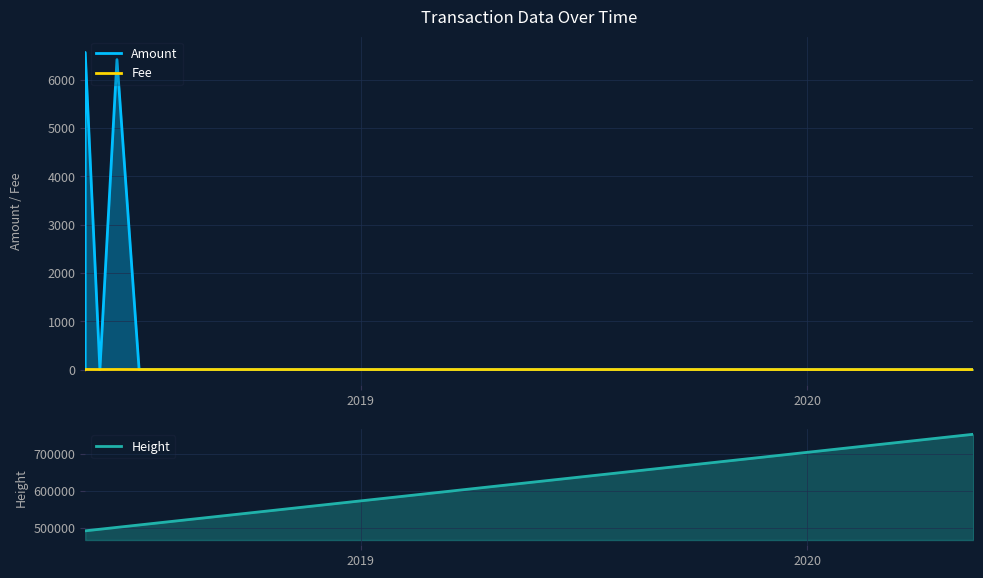

True or false: Height has a value of 280976.0 at 2018-05-20 14:50:10.

False